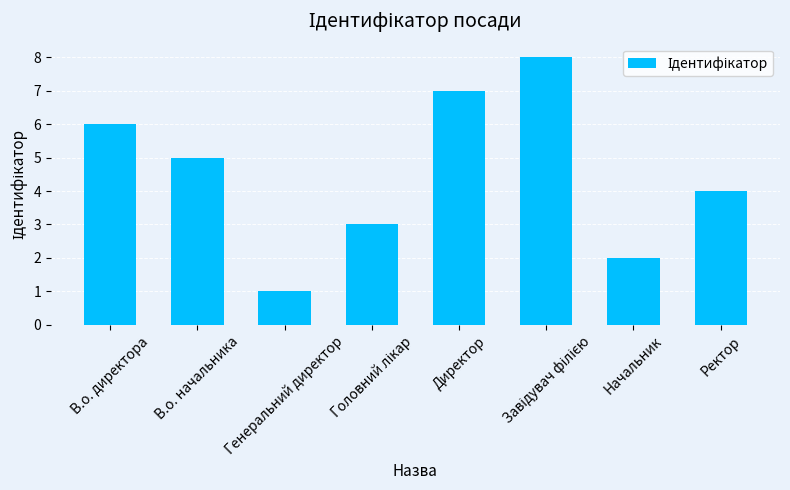

What is the sum of all values?

36